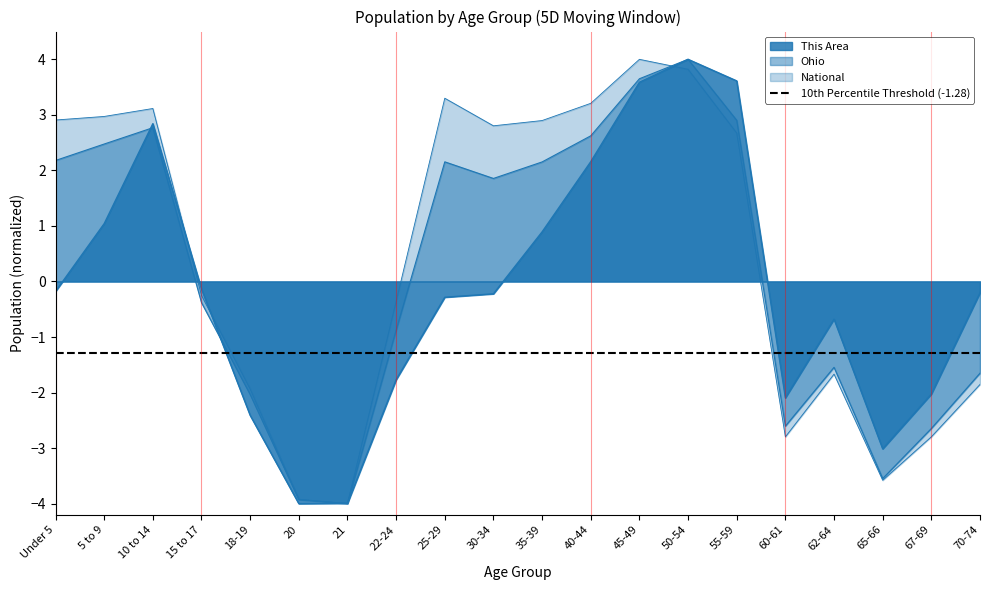

What is the spread (max minus min) of values at 62-64?

1.0